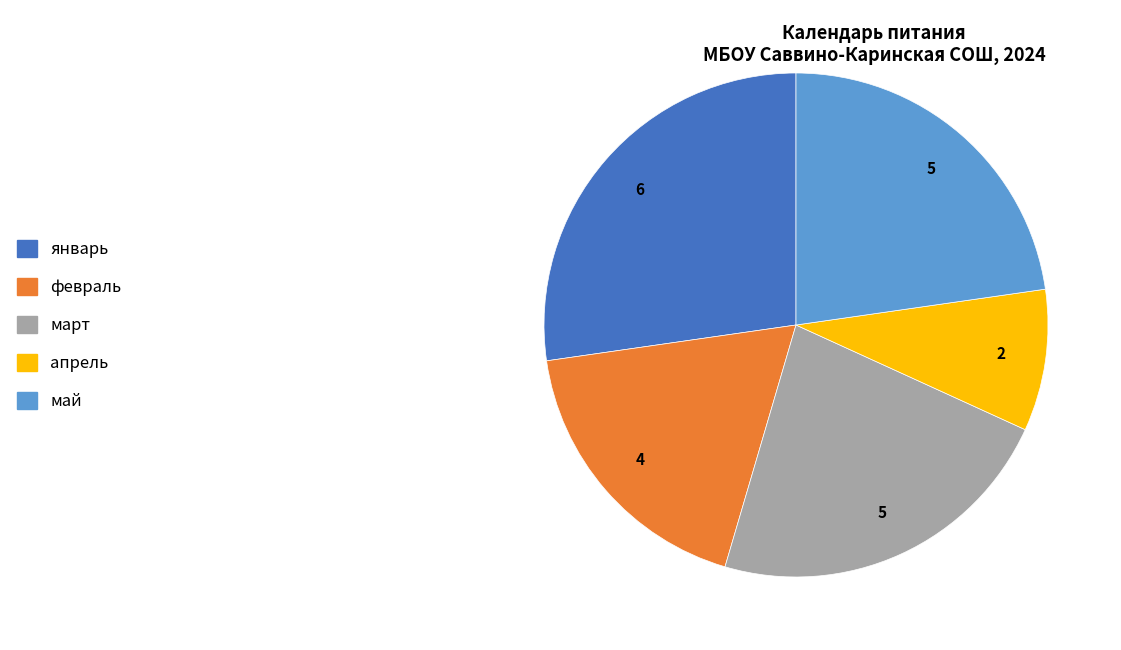

Is it true that май is 23% of the pie?

True